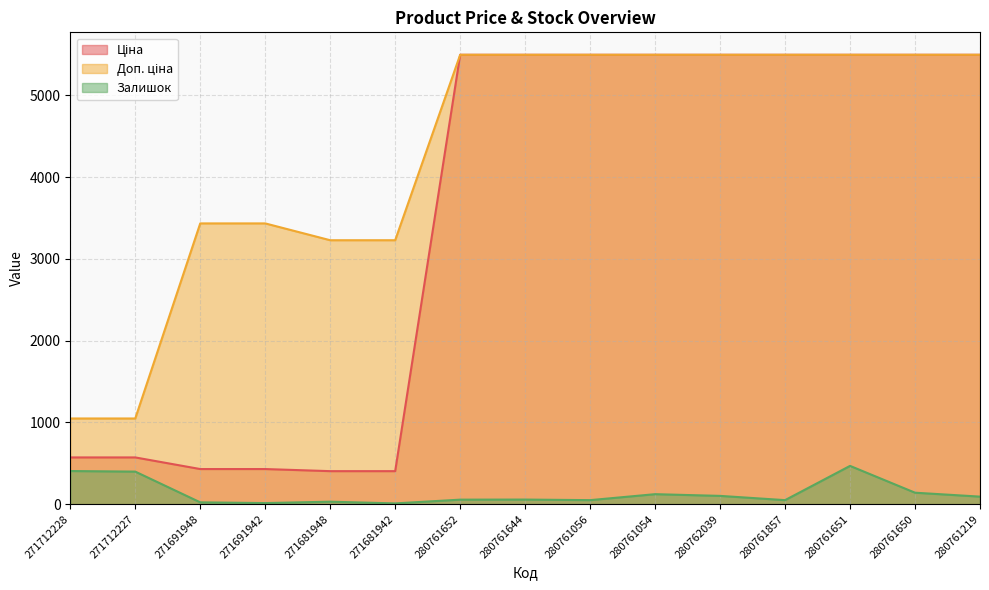

What value does the Залишок series have at 280761644?

56.0